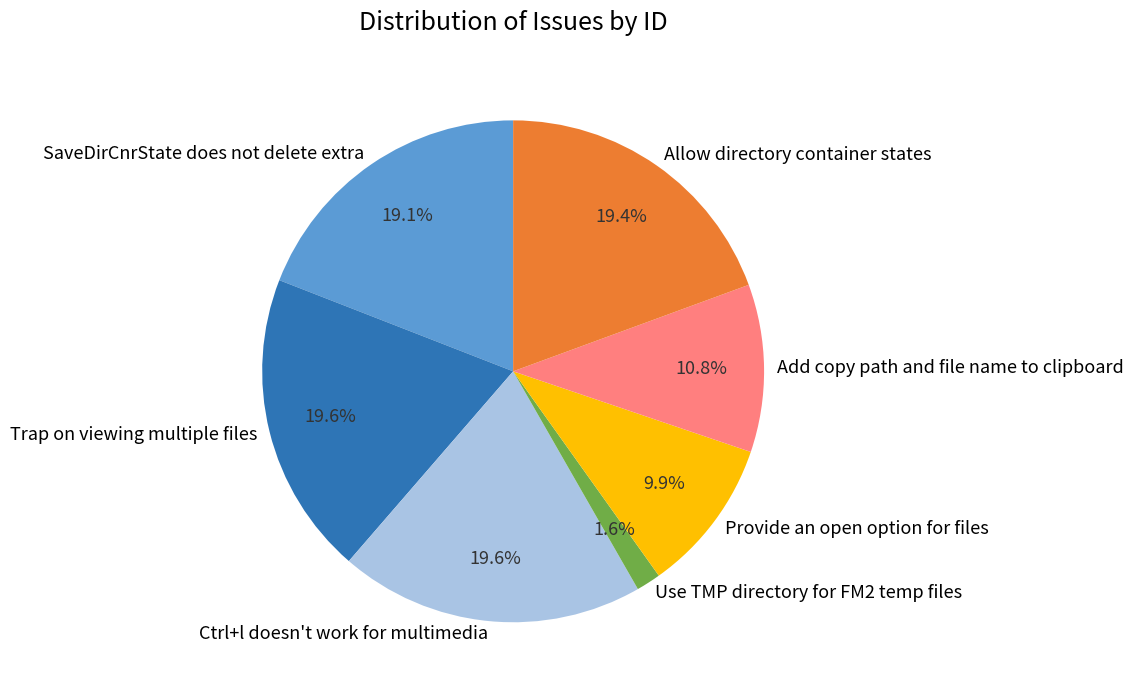

True or false: Ctrl+l doesn't work for multimedia accounts for 5% of the total.

False